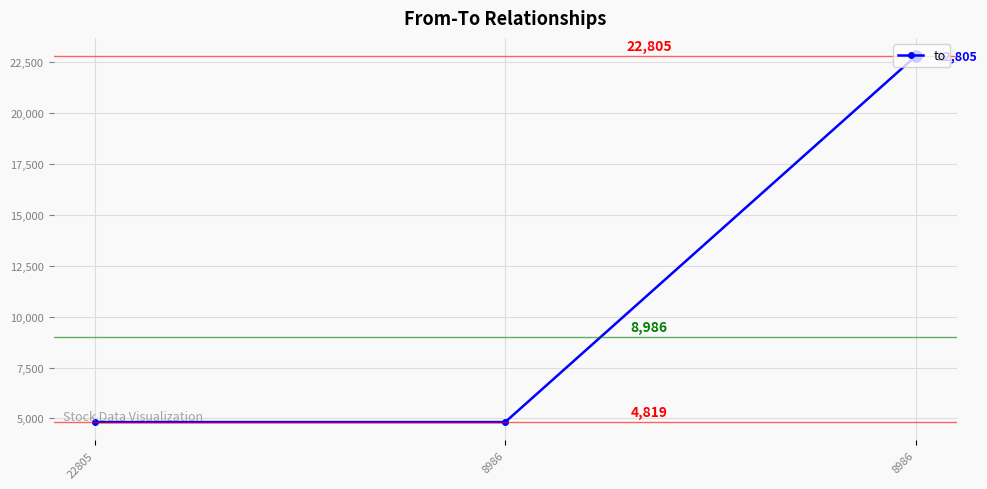

The chart shows a value of 6633 at 8986. True or false?

False